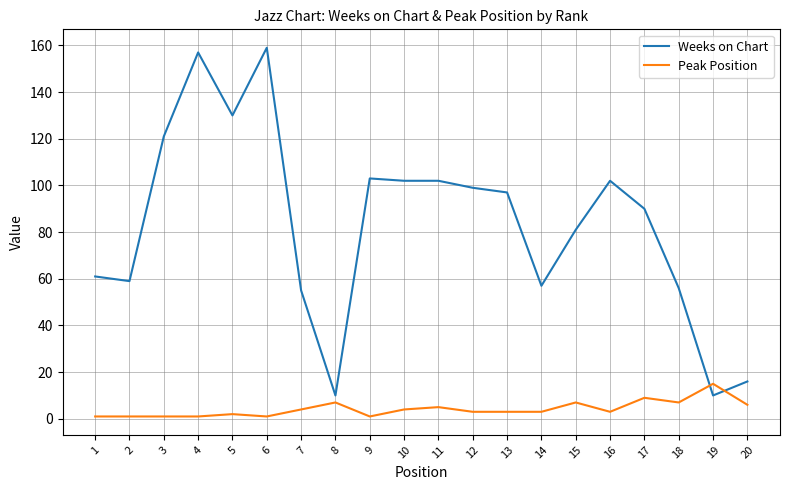

Reading left to right, list all the values displayed in this chart.

Weeks on Chart: 61	59	121	157	130	159	55	10	103	102	102	99	97	57	81	102	90	56	10	16
Peak Position: 1	1	1	1	2	1	4	7	1	4	5	3	3	3	7	3	9	7	15	6